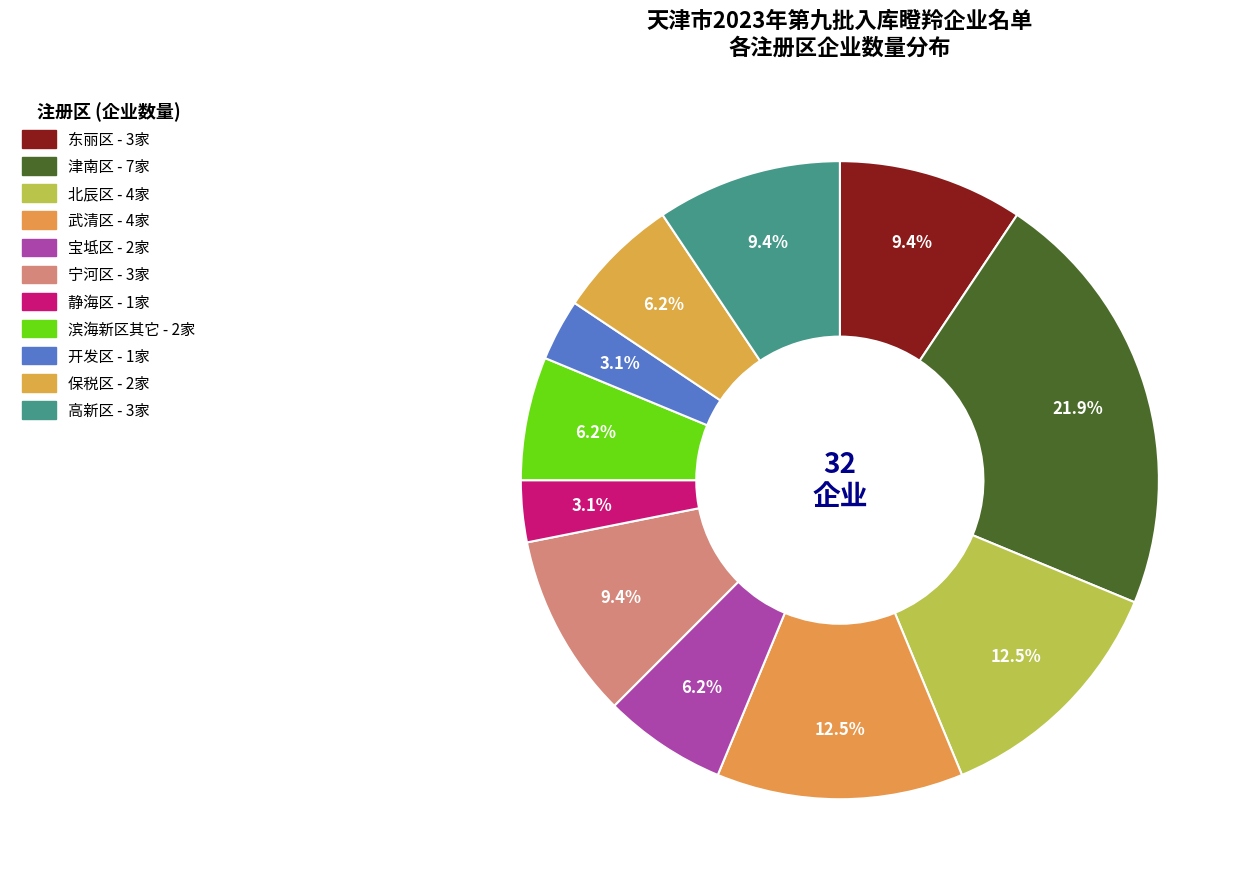

Is there any slice that represents more than half of the pie?

No